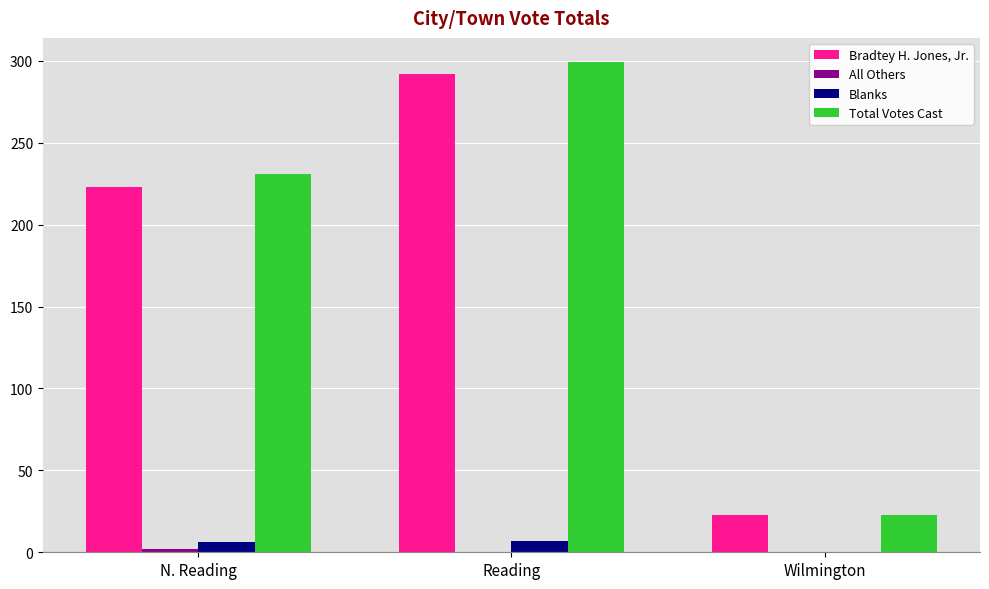

Which label corresponds to the largest value in the chart?

Reading